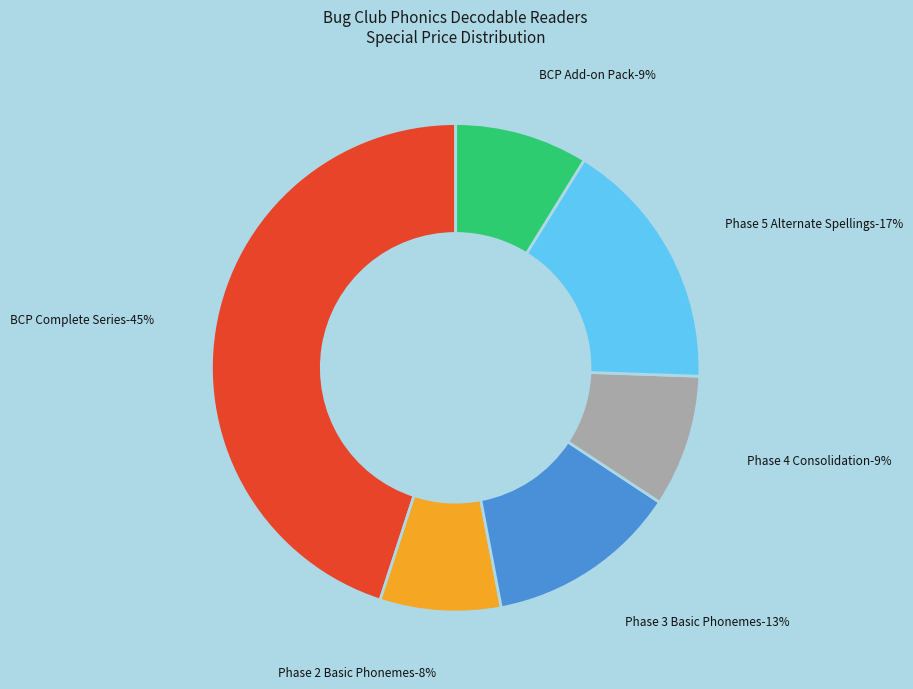

How many segments does this pie chart have?

6